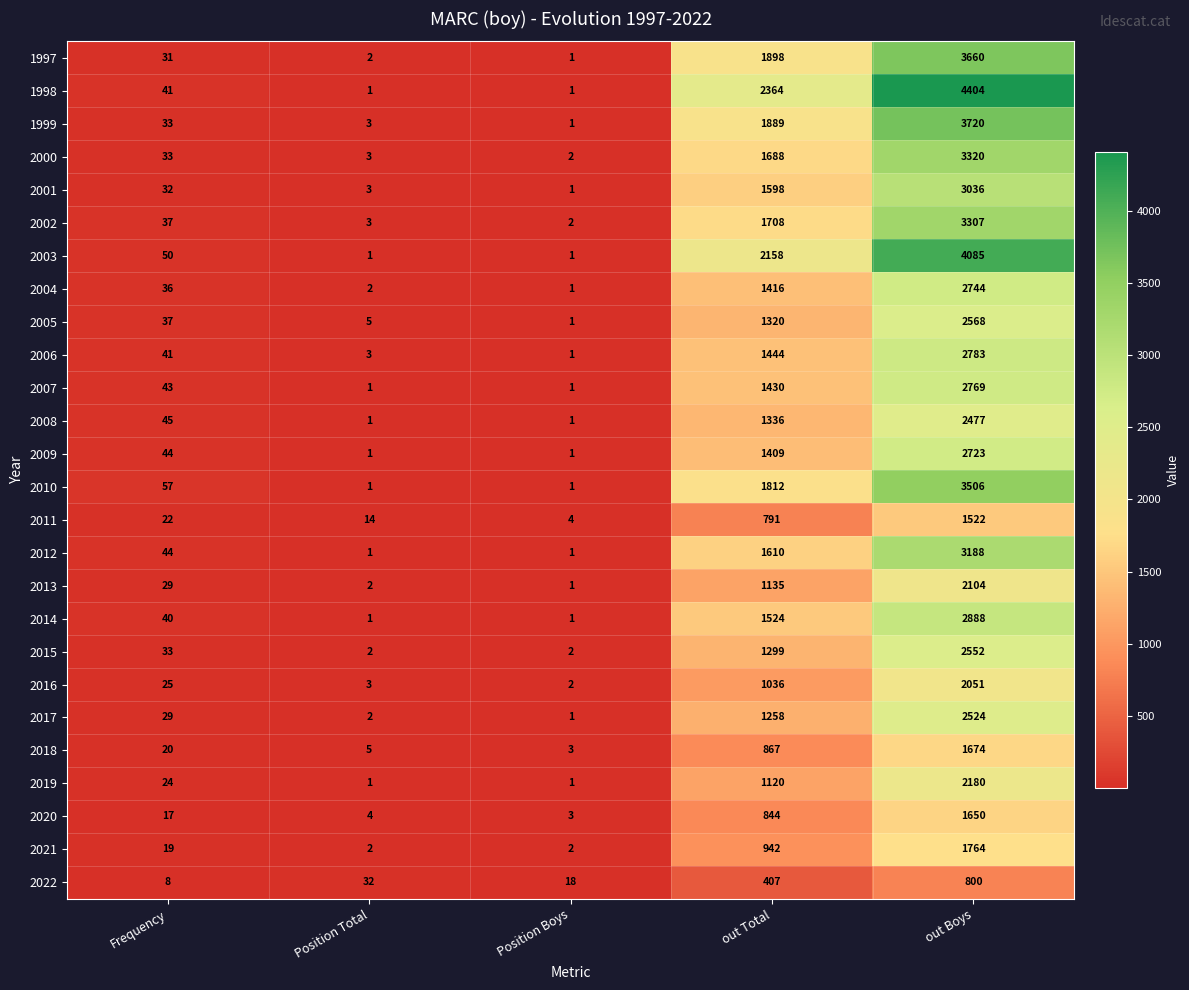

Which series has the largest total across all categories?

1998